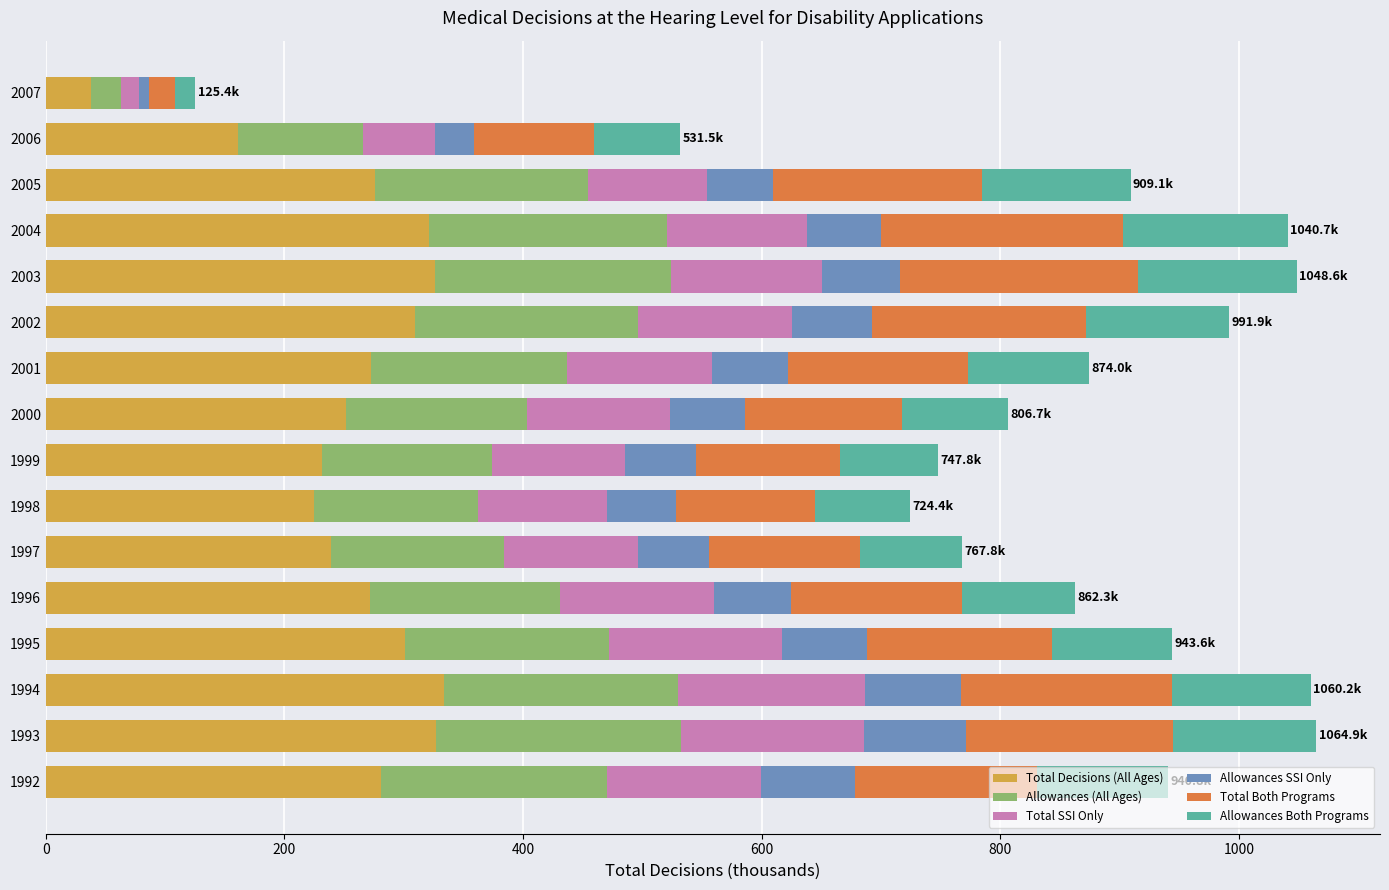

At which label does Total Decisions (All Ages) reach its minimum?

2007